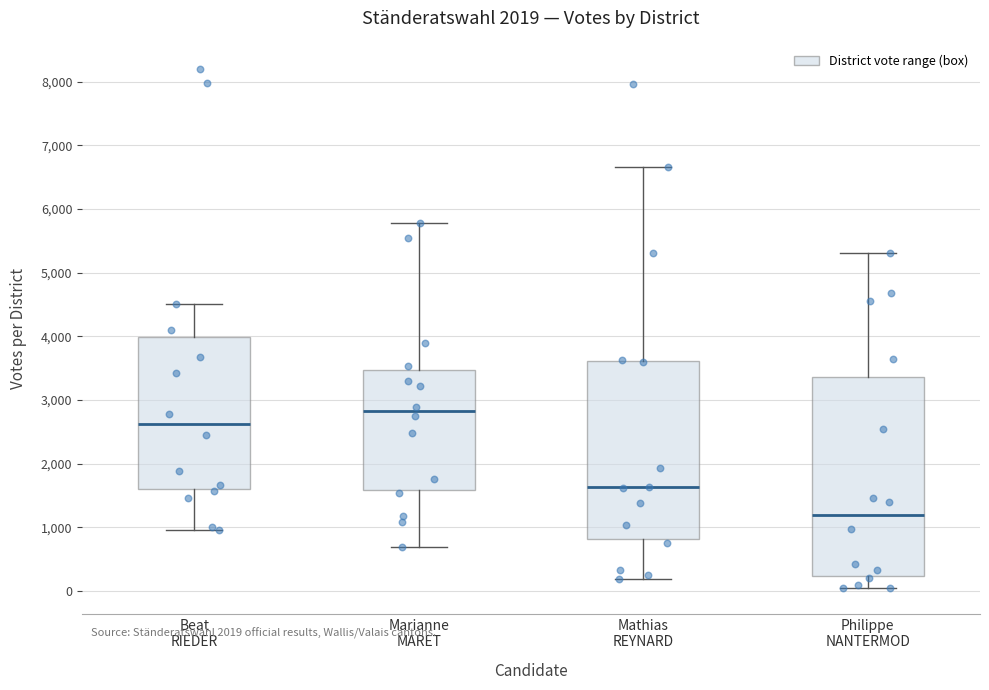

Which box is the tallest, from its lower edge to its upper edge?

Philippe NANTERMOD